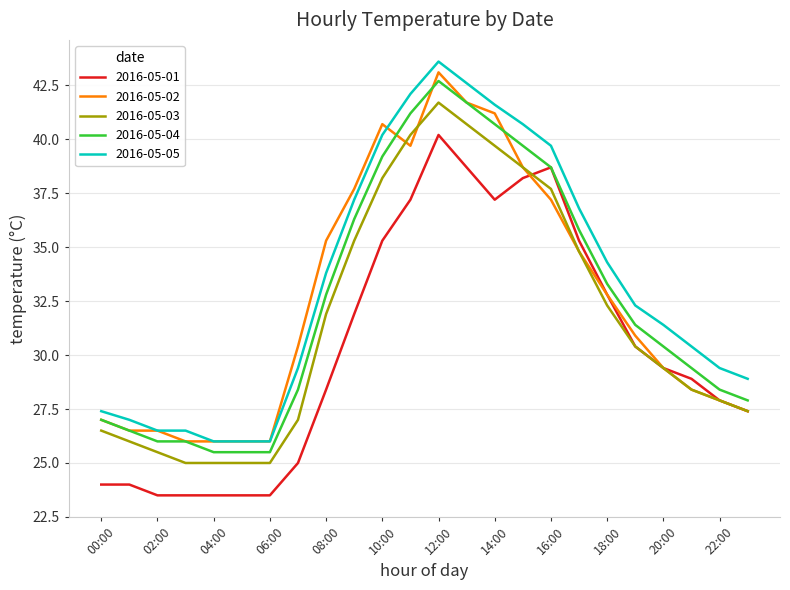

Does the chart display data point markers on the line(s)?

No